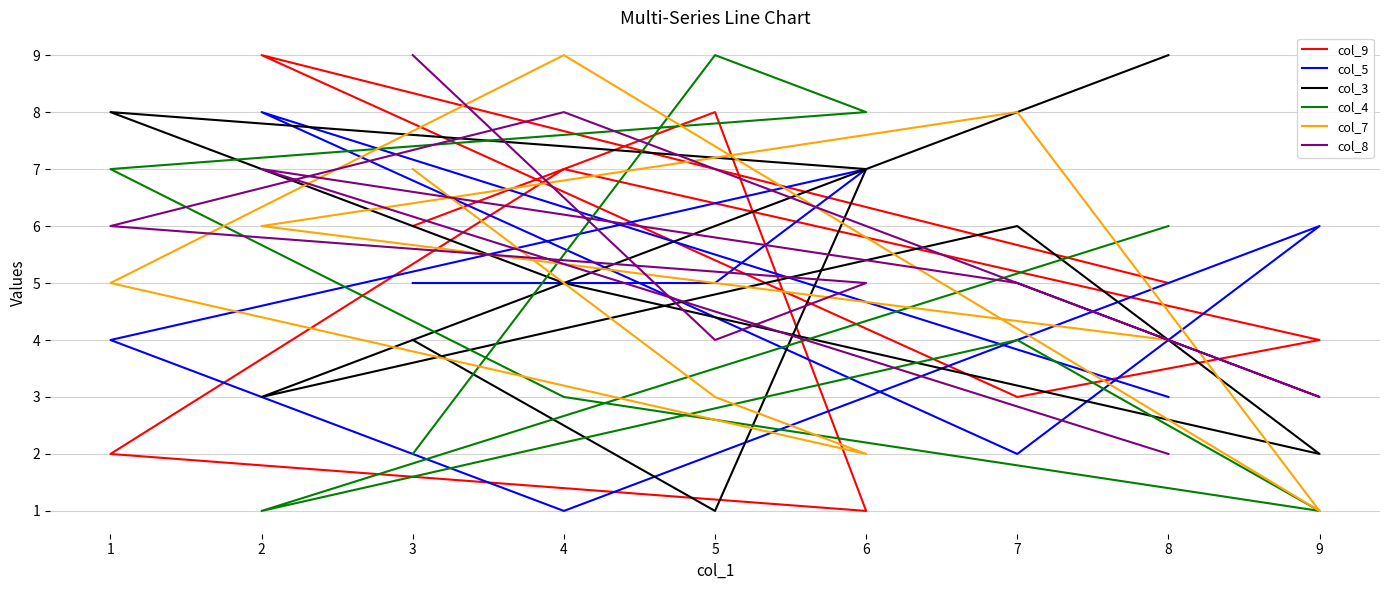

How many interior local valleys does the col_3 series have?

3